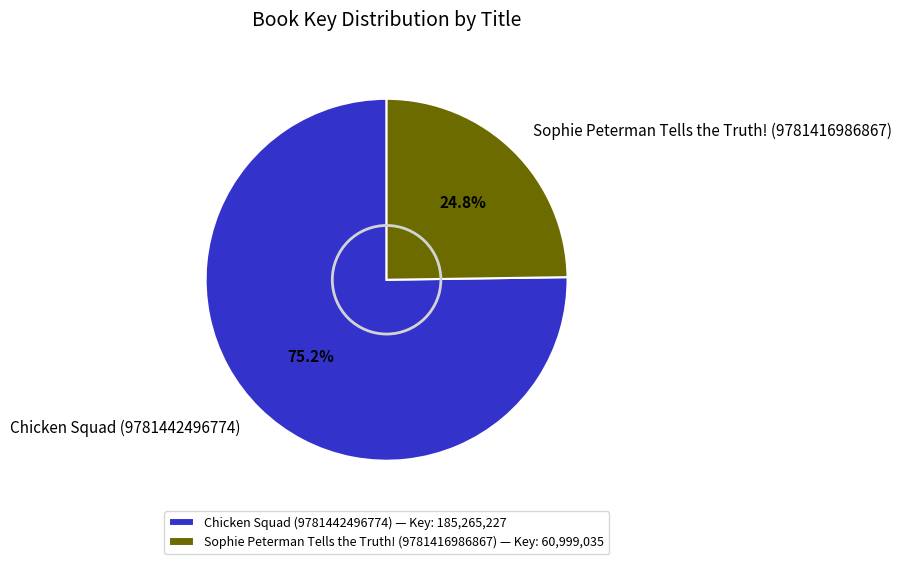

What percentage is the Chicken Squad (9781442496774) slice, to the nearest percent?

75%